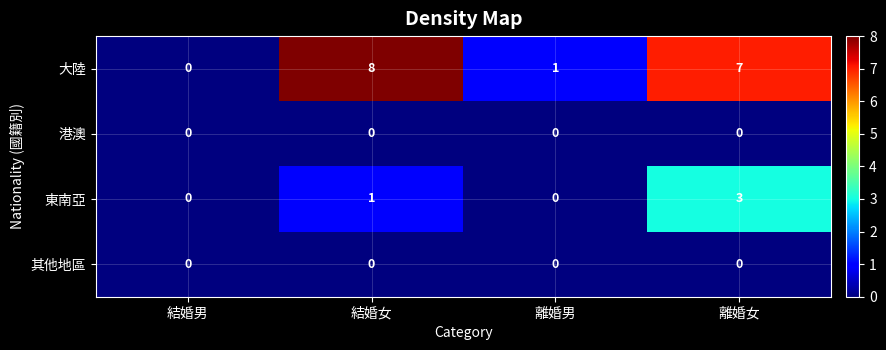

Is it true that 東南亞 equals 1 at 離婚男?

False